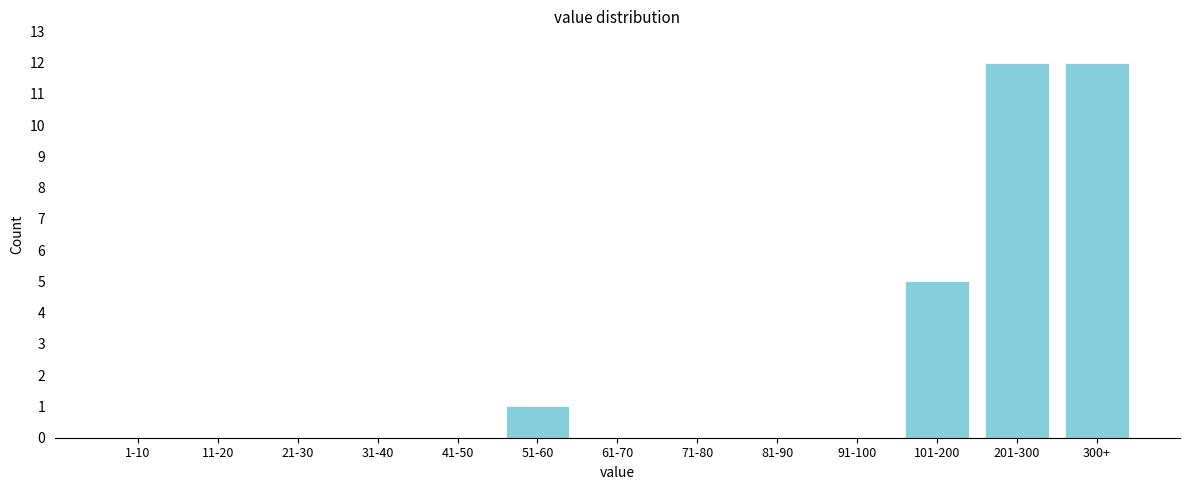

Reading left to right, transcribe all the data shown in this chart.

1-10=0	11-20=0	21-30=0	31-40=0	41-50=0	51-60=1	61-70=0	71-80=0	81-90=0	91-100=0	101-200=5	201-300=12	300+=12